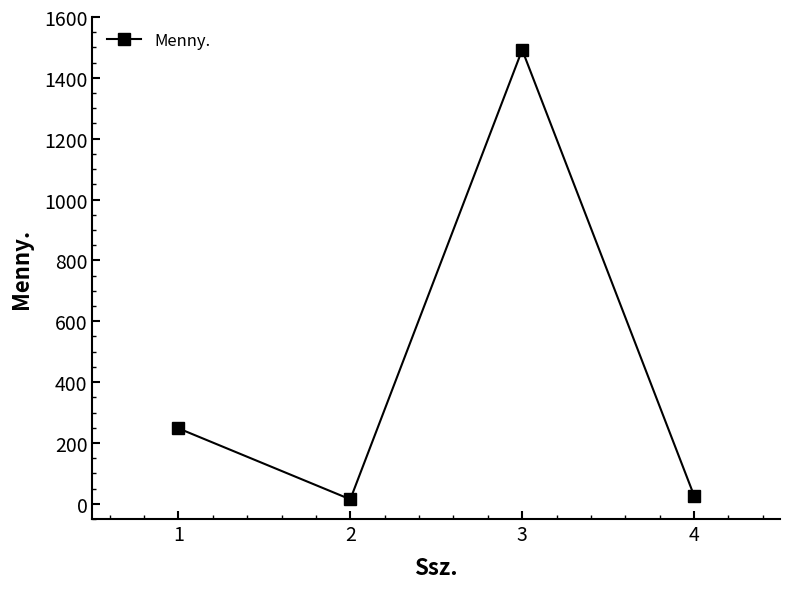

The value at 4 is 27.0. True or false?

True